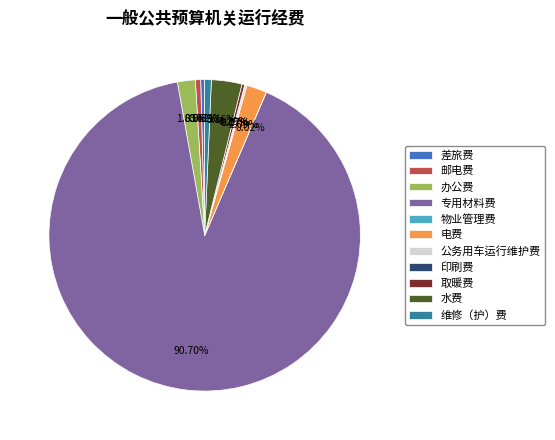

The 差旅费 slice represents 0% of the pie. True or false?

True